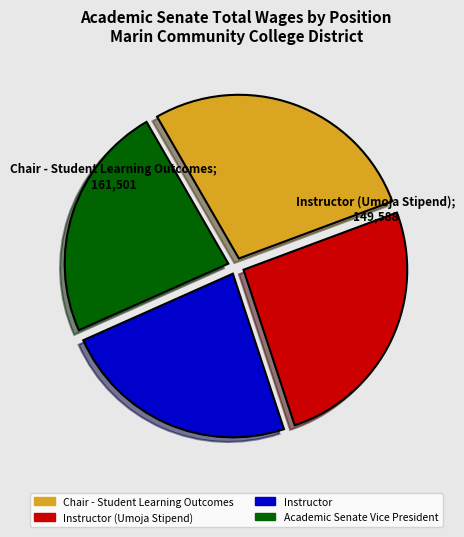

Does Chair - Student Learning Outcomes account for over 50% of the chart?

No